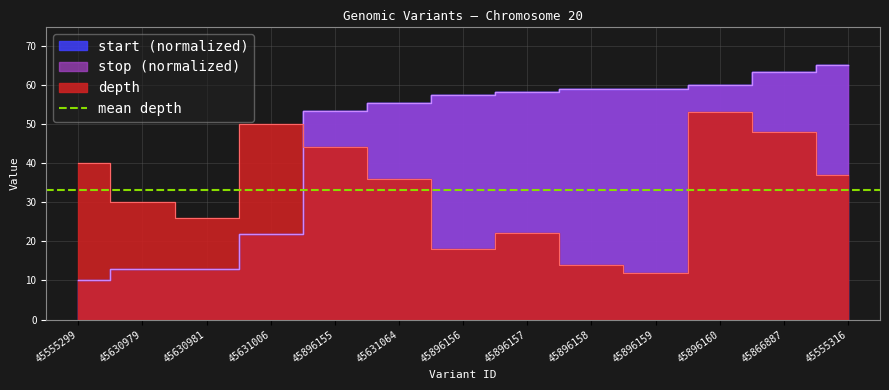

What is the sum of all stop values?

588.0